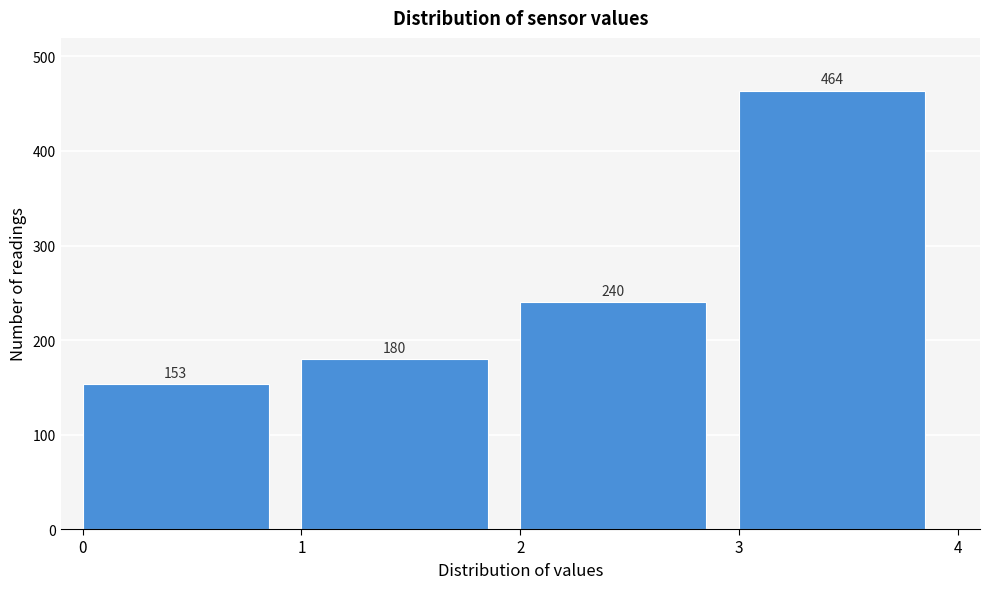

How tall is the bar that spans 3 to 4 on the x-axis?

464